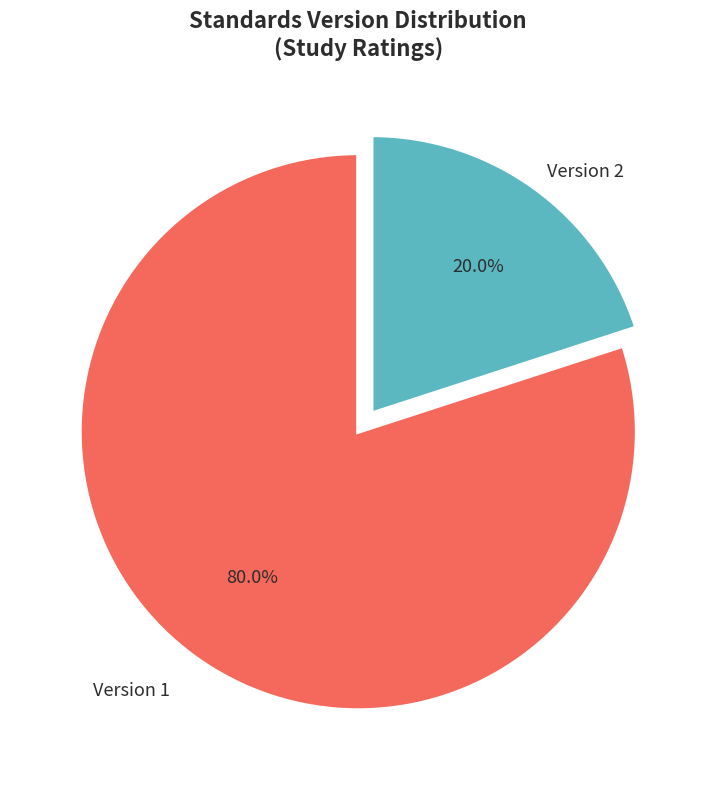

Between Version 2 and Version 1, which is larger?

Version 1